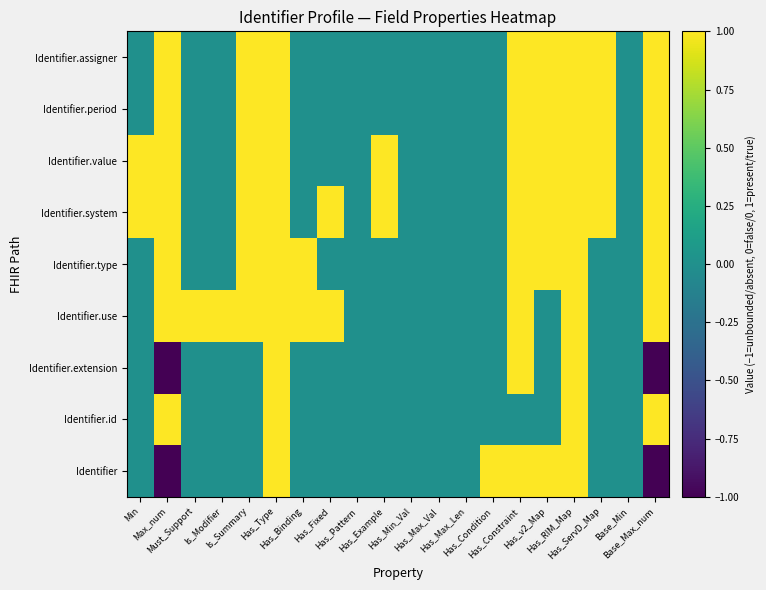

Reading left to right, extract all data points from this chart.

Identifier: Min=0	Max_num=-1	Must_Support=0	Is_Modifier=0	Is_Summary=0	Has_Type=1	Has_Binding=0	Has_Fixed=0	Has_Pattern=0	Has_Example=0	Has_Min_Val=0	Has_Max_Val=0	Has_Max_Len=0	Has_Condition=1	Has_Constraint=1	Has_v2_Map=1	Has_RIM_Map=1	Has_ServD_Map=0	Base_Min=0	Base_Max_num=-1
Identifier.id: Min=0	Max_num=1	Must_Support=0	Is_Modifier=0	Is_Summary=0	Has_Type=1	Has_Binding=0	Has_Fixed=0	Has_Pattern=0	Has_Example=0	Has_Min_Val=0	Has_Max_Val=0	Has_Max_Len=0	Has_Condition=0	Has_Constraint=0	Has_v2_Map=0	Has_RIM_Map=1	Has_ServD_Map=0	Base_Min=0	Base_Max_num=1
Identifier.extension: Min=0	Max_num=-1	Must_Support=0	Is_Modifier=0	Is_Summary=0	Has_Type=1	Has_Binding=0	Has_Fixed=0	Has_Pattern=0	Has_Example=0	Has_Min_Val=0	Has_Max_Val=0	Has_Max_Len=0	Has_Condition=0	Has_Constraint=1	Has_v2_Map=0	Has_RIM_Map=1	Has_ServD_Map=0	Base_Min=0	Base_Max_num=-1
Identifier.use: Min=0	Max_num=1	Must_Support=1	Is_Modifier=1	Is_Summary=1	Has_Type=1	Has_Binding=1	Has_Fixed=1	Has_Pattern=0	Has_Example=0	Has_Min_Val=0	Has_Max_Val=0	Has_Max_Len=0	Has_Condition=0	Has_Constraint=1	Has_v2_Map=0	Has_RIM_Map=1	Has_ServD_Map=0	Base_Min=0	Base_Max_num=1
Identifier.type: Min=0	Max_num=1	Must_Support=0	Is_Modifier=0	Is_Summary=1	Has_Type=1	Has_Binding=1	Has_Fixed=0	Has_Pattern=0	Has_Example=0	Has_Min_Val=0	Has_Max_Val=0	Has_Max_Len=0	Has_Condition=0	Has_Constraint=1	Has_v2_Map=1	Has_RIM_Map=1	Has_ServD_Map=0	Base_Min=0	Base_Max_num=1
Identifier.system: Min=1	Max_num=1	Must_Support=0	Is_Modifier=0	Is_Summary=1	Has_Type=1	Has_Binding=0	Has_Fixed=1	Has_Pattern=0	Has_Example=1	Has_Min_Val=0	Has_Max_Val=0	Has_Max_Len=0	Has_Condition=0	Has_Constraint=1	Has_v2_Map=1	Has_RIM_Map=1	Has_ServD_Map=1	Base_Min=0	Base_Max_num=1
Identifier.value: Min=1	Max_num=1	Must_Support=0	Is_Modifier=0	Is_Summary=1	Has_Type=1	Has_Binding=0	Has_Fixed=0	Has_Pattern=0	Has_Example=1	Has_Min_Val=0	Has_Max_Val=0	Has_Max_Len=0	Has_Condition=0	Has_Constraint=1	Has_v2_Map=1	Has_RIM_Map=1	Has_ServD_Map=1	Base_Min=0	Base_Max_num=1
Identifier.period: Min=0	Max_num=1	Must_Support=0	Is_Modifier=0	Is_Summary=1	Has_Type=1	Has_Binding=0	Has_Fixed=0	Has_Pattern=0	Has_Example=0	Has_Min_Val=0	Has_Max_Val=0	Has_Max_Len=0	Has_Condition=0	Has_Constraint=1	Has_v2_Map=1	Has_RIM_Map=1	Has_ServD_Map=1	Base_Min=0	Base_Max_num=1
Identifier.assigner: Min=0	Max_num=1	Must_Support=0	Is_Modifier=0	Is_Summary=1	Has_Type=1	Has_Binding=0	Has_Fixed=0	Has_Pattern=0	Has_Example=0	Has_Min_Val=0	Has_Max_Val=0	Has_Max_Len=0	Has_Condition=0	Has_Constraint=1	Has_v2_Map=1	Has_RIM_Map=1	Has_ServD_Map=1	Base_Min=0	Base_Max_num=1